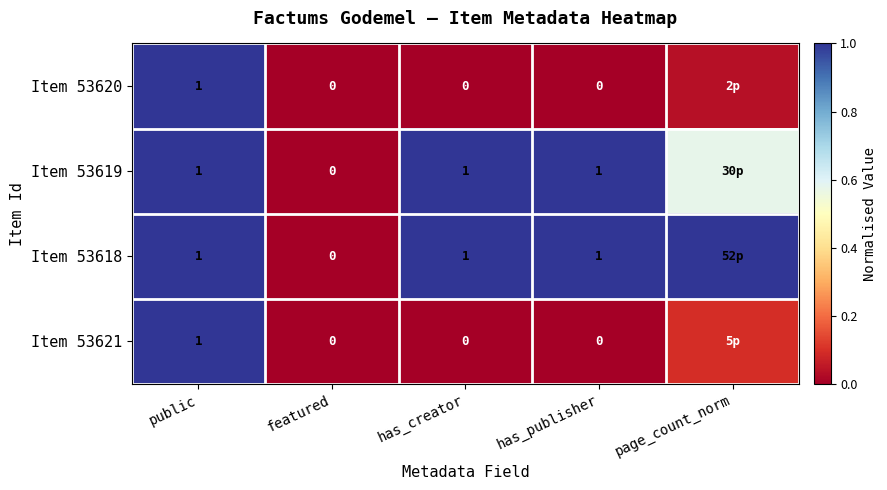

Which series has the largest total across all categories?

Item 53618